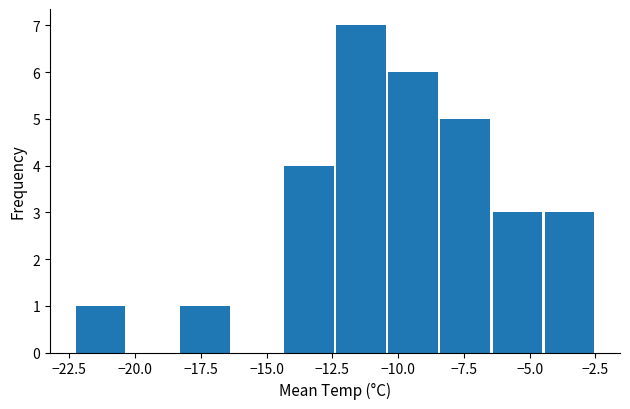

Around what value on the x-axis is the tallest bar? Give the approximate position of its centre, as read against the axis.

-11.5